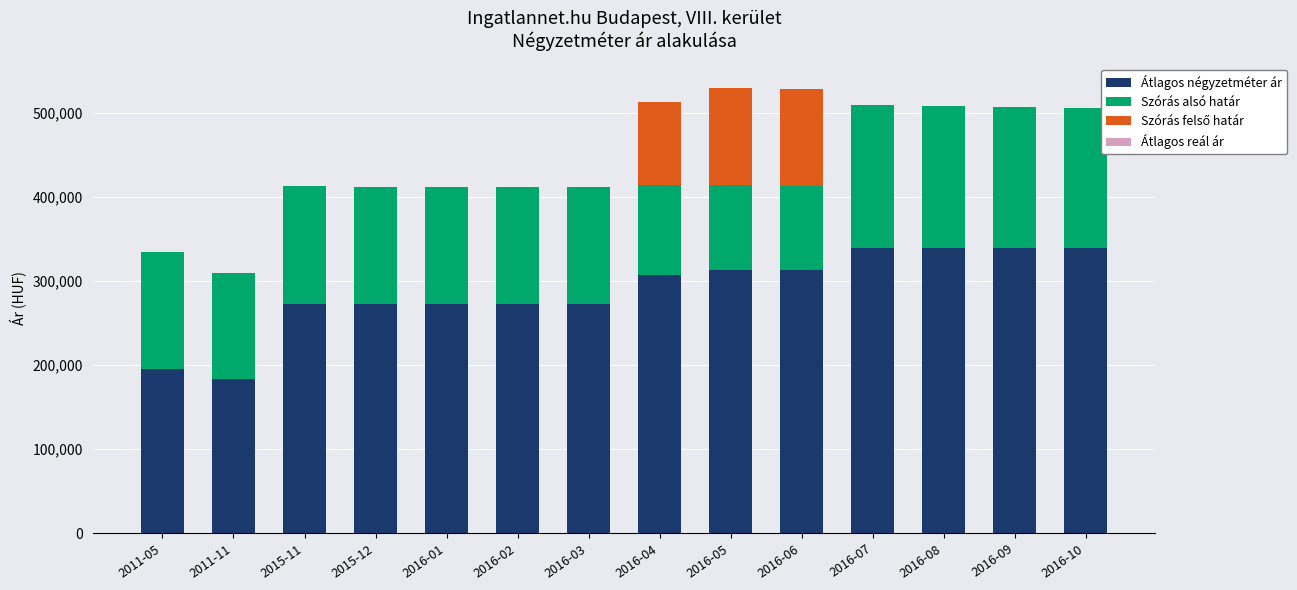

Are the bars horizontal?

No